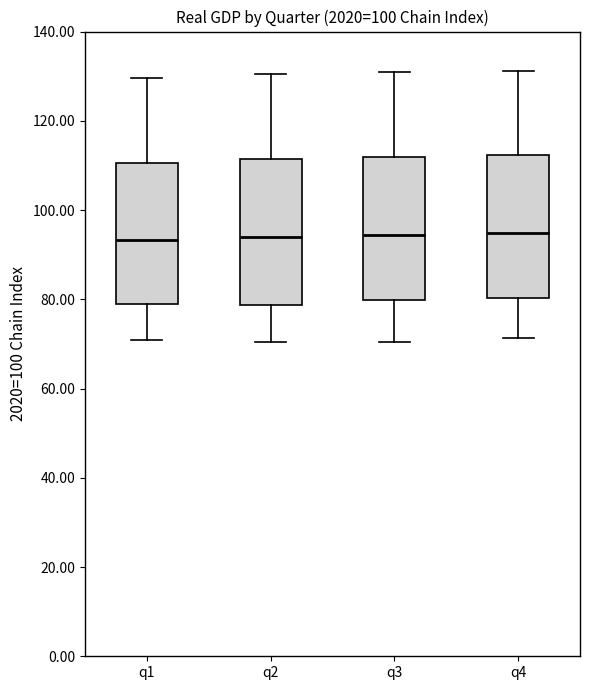

Where does the median line of the box for q4 sit on the y-axis? The values are not printed on the chart, so give them approximately, as read against the axis.

94